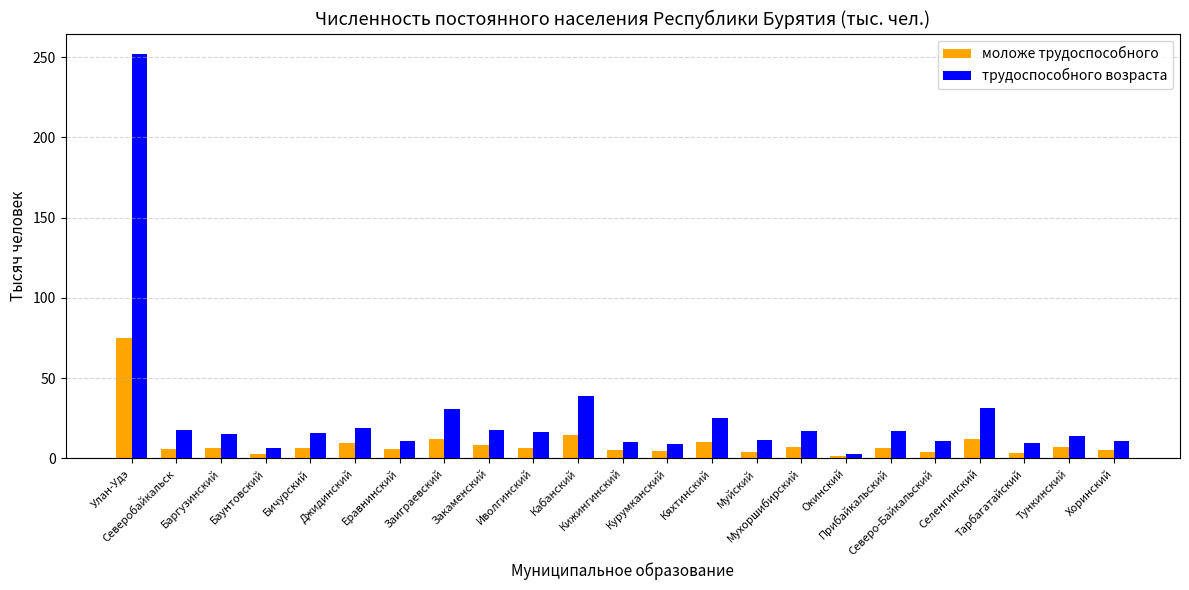

Which series has the widest spread of values?

трудоспособного возраста